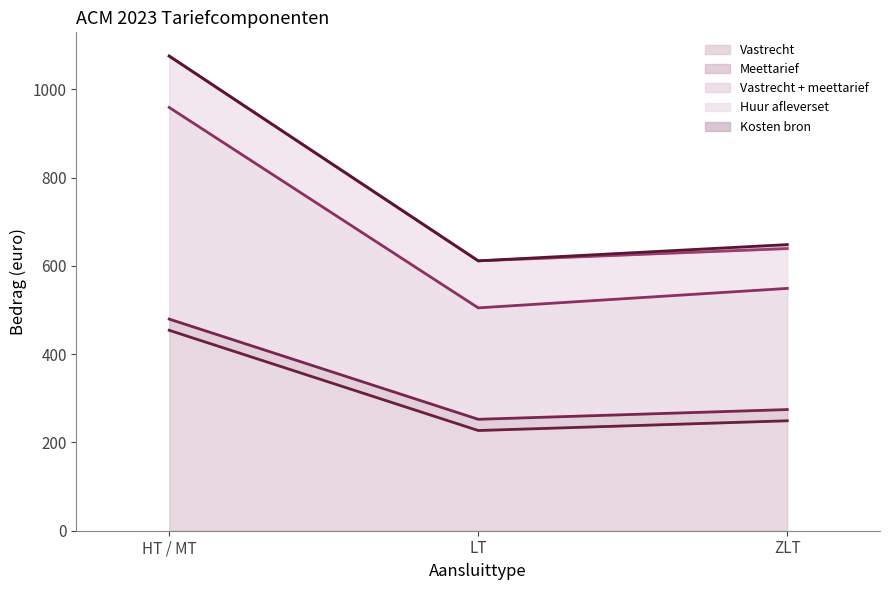

Count the number of data series in this chart.

5